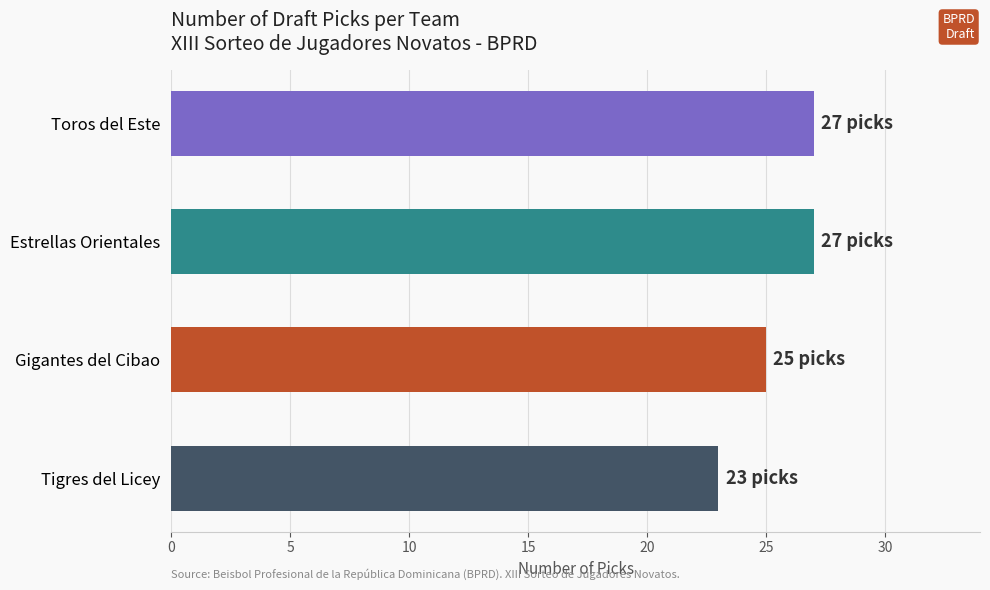

Is it true that the value at Estrellas Orientales is 13?

False